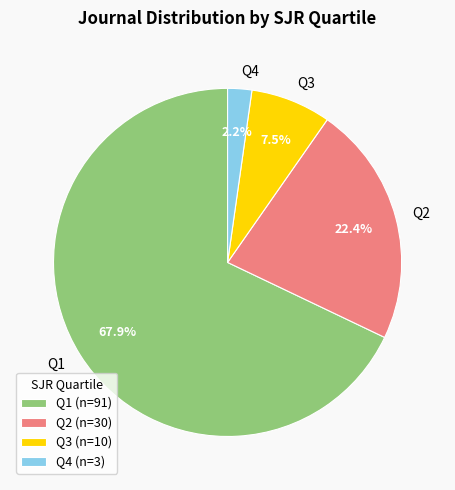

To the nearest percent, what portion does Q2 represent?

22%